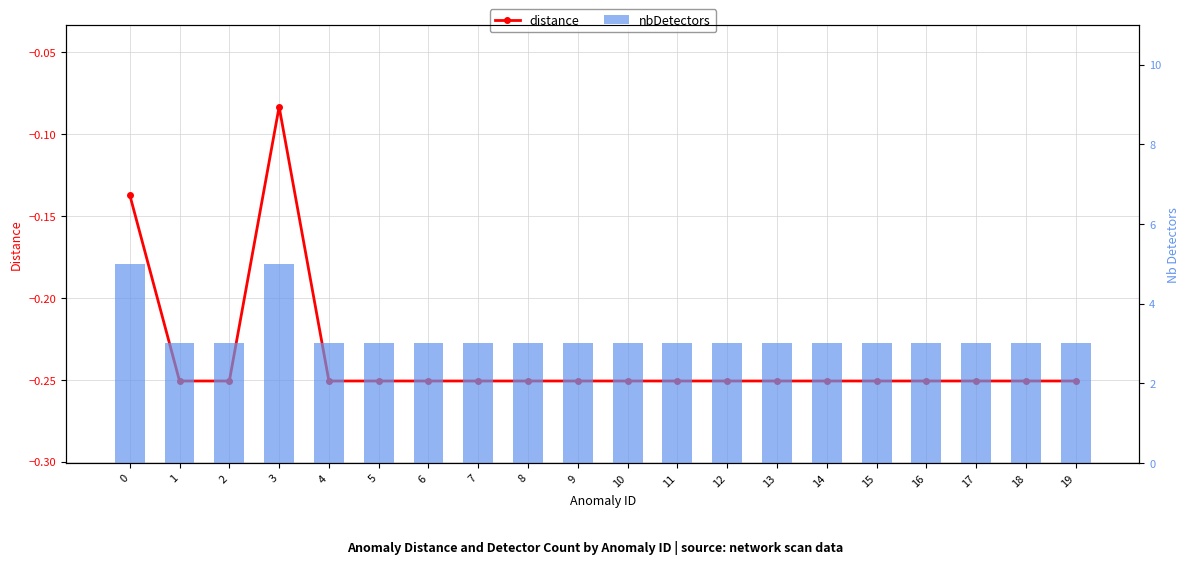

What are all the series names shown in the legend?

distance, nbDetectors